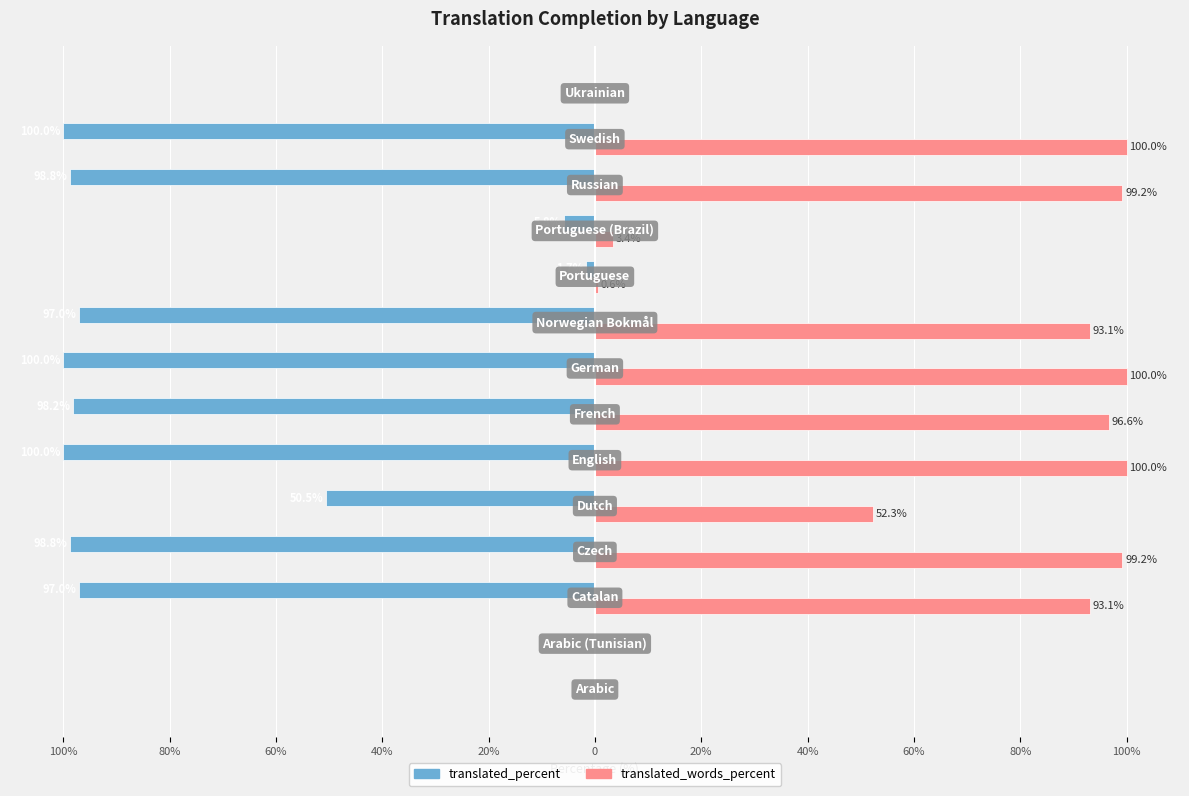

Which series has the largest range (max minus min)?

translated_percent